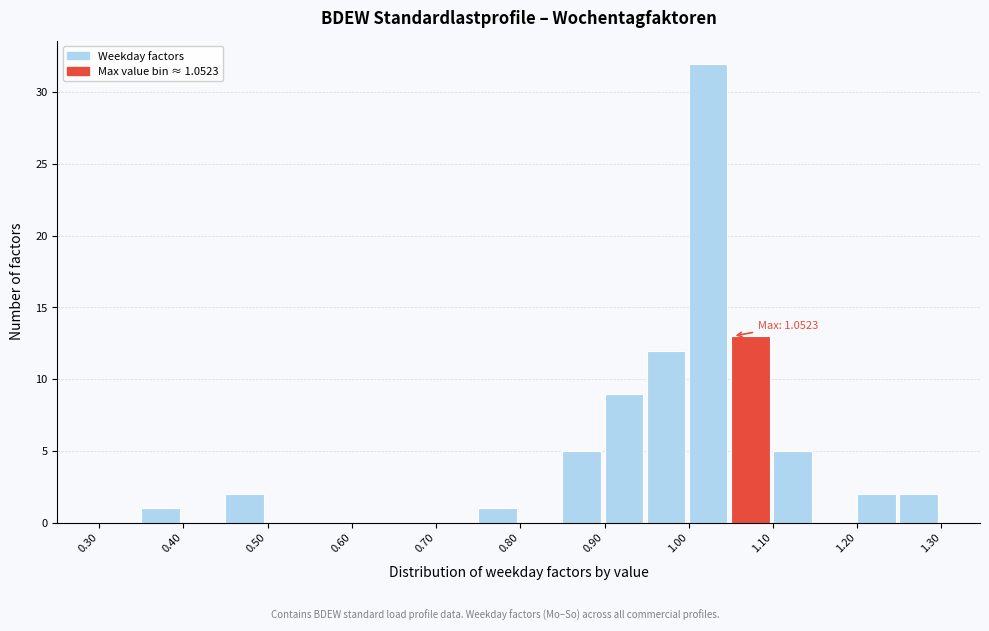

Over which range of the x-axis is the bar tallest?

1.00 to 1.05